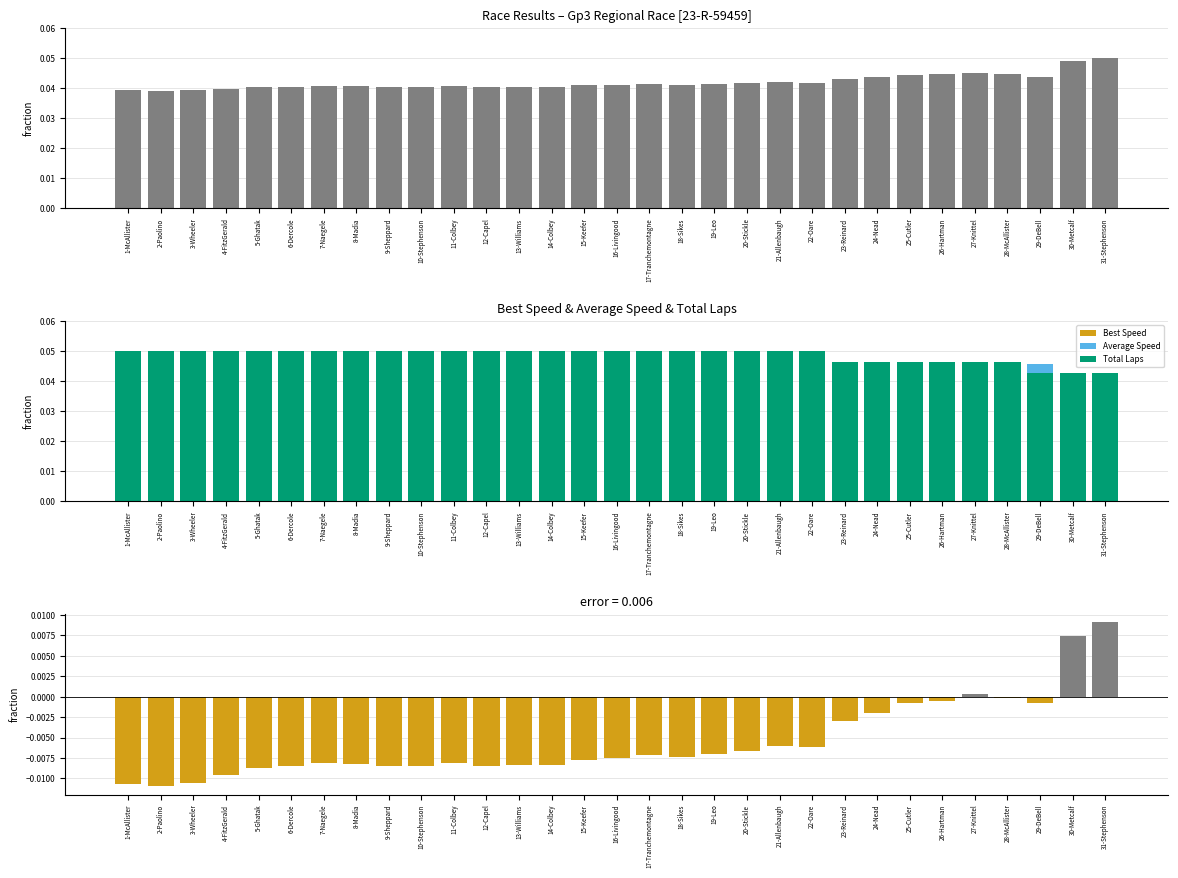

At 26-Hartman, list the series in order from smallest to largest.

error, Best Speed, Best Lap time, Average Speed, Total Laps